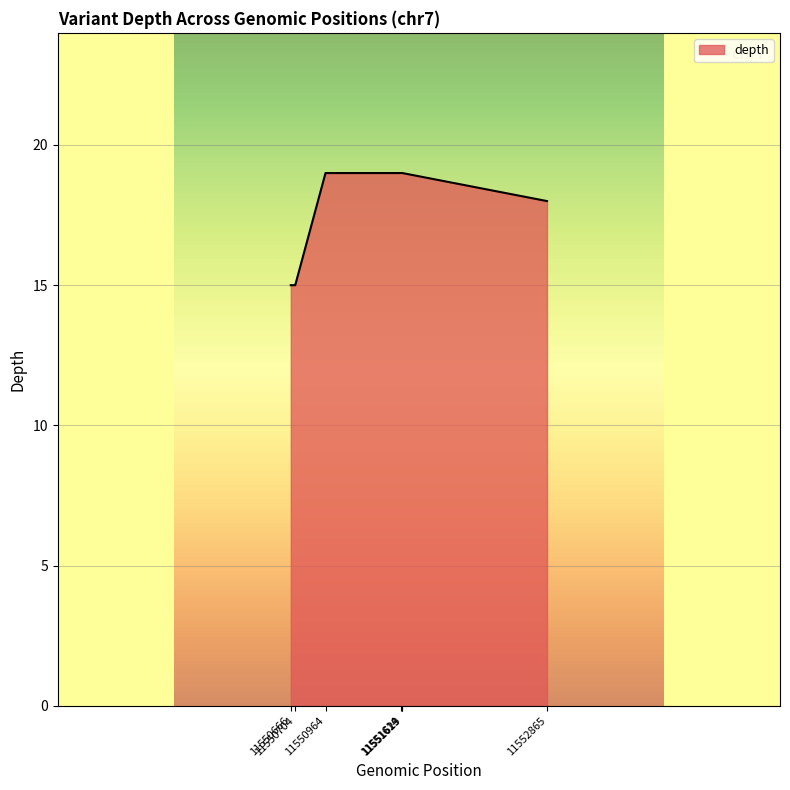

What is the sum of all values?

124